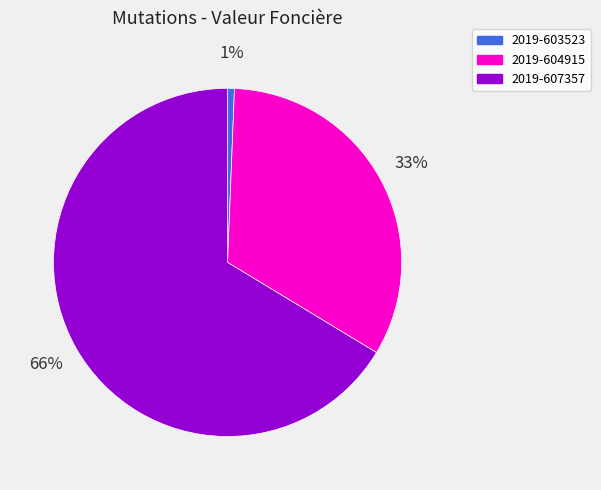

To the nearest percent, what is the average slice percentage?

33%